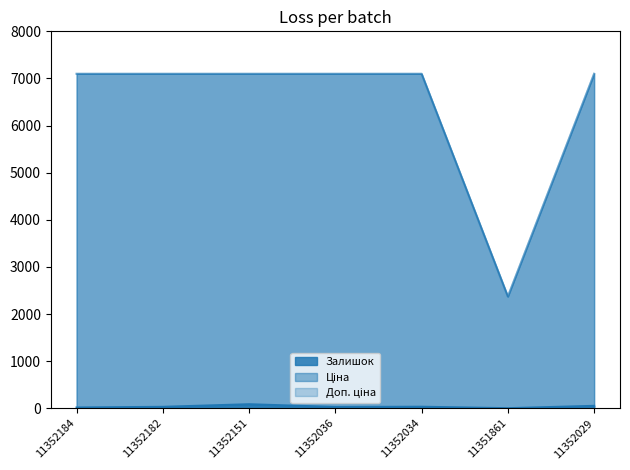

How many data points in Ціна are less than 7098?

1